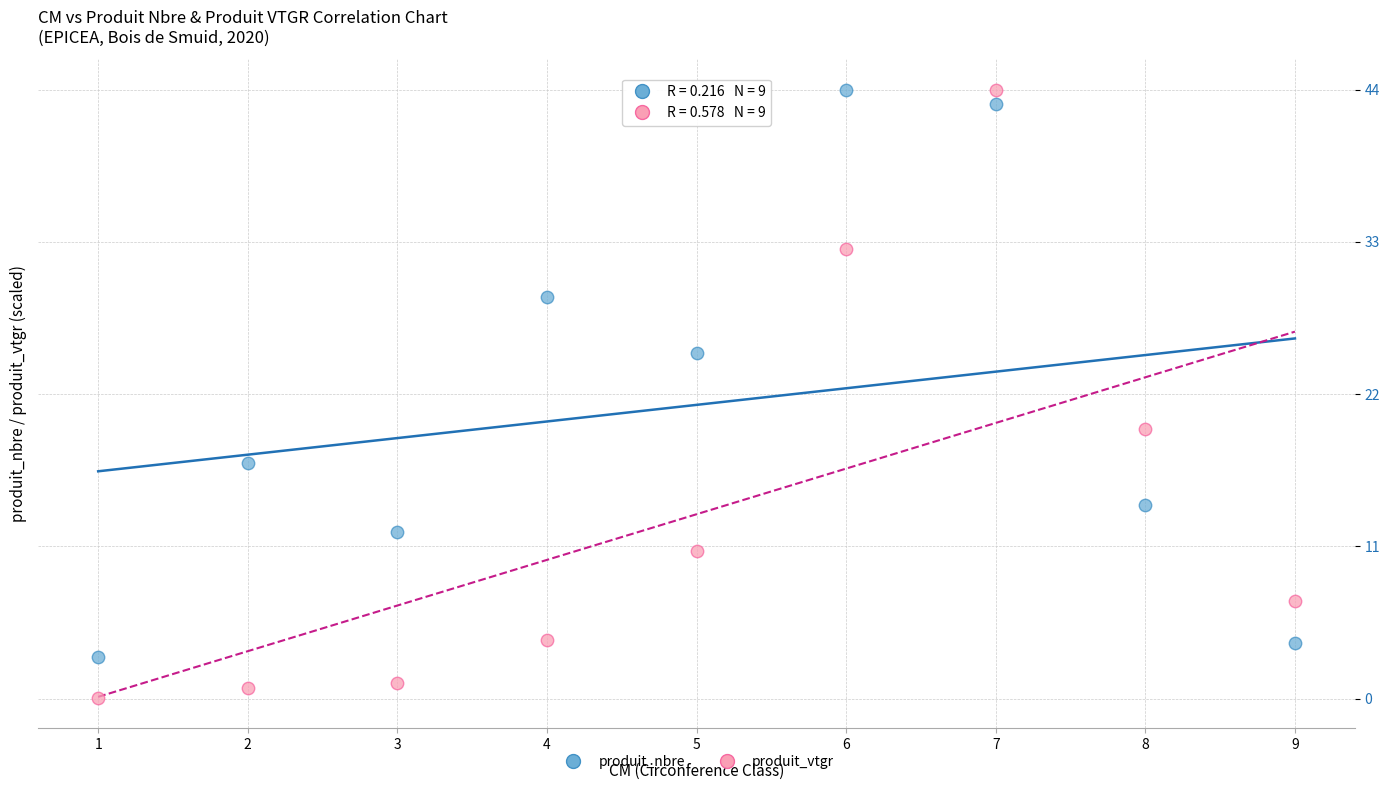

Which series reaches the minimum Y coordinate?

produit_vtgr